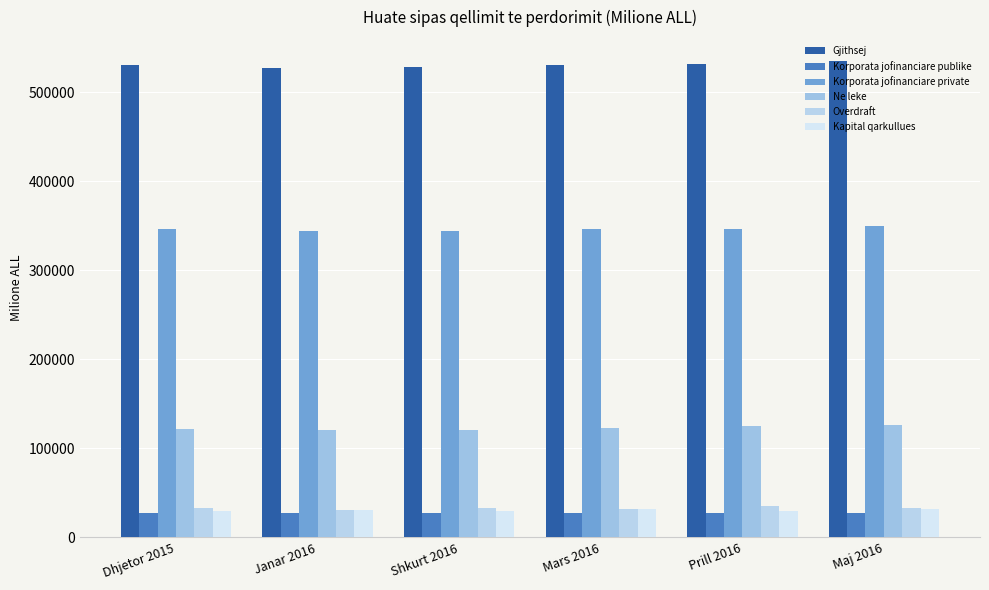

How many distinct data groups are displayed?

6